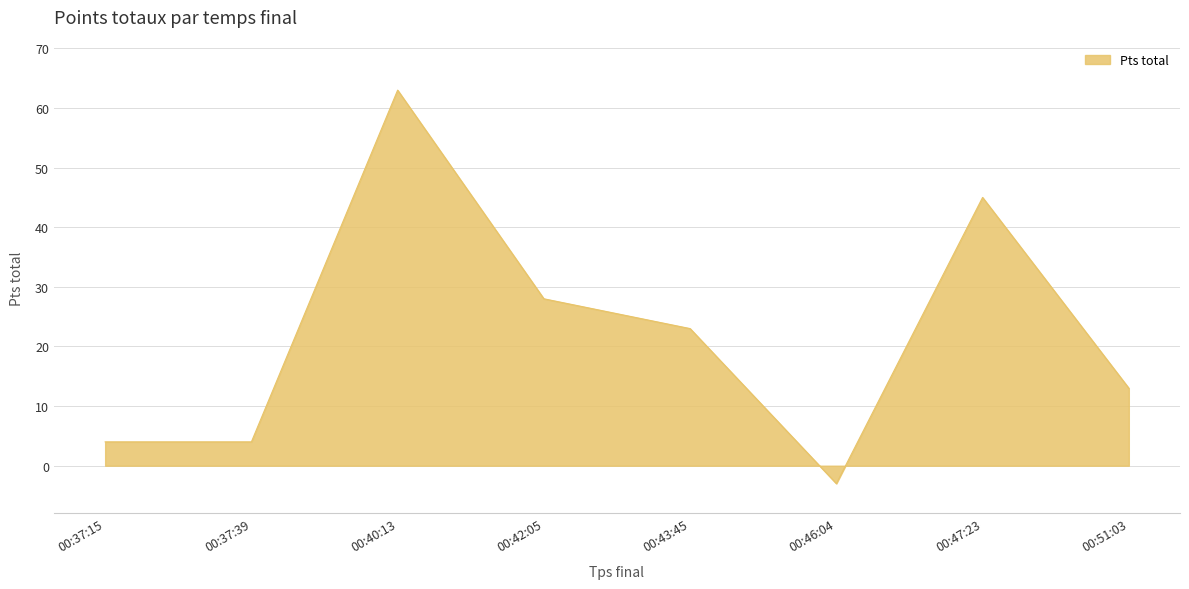

Reading left to right, transcribe all the data shown in this chart.

4	4	63	28	23	-3	45	13